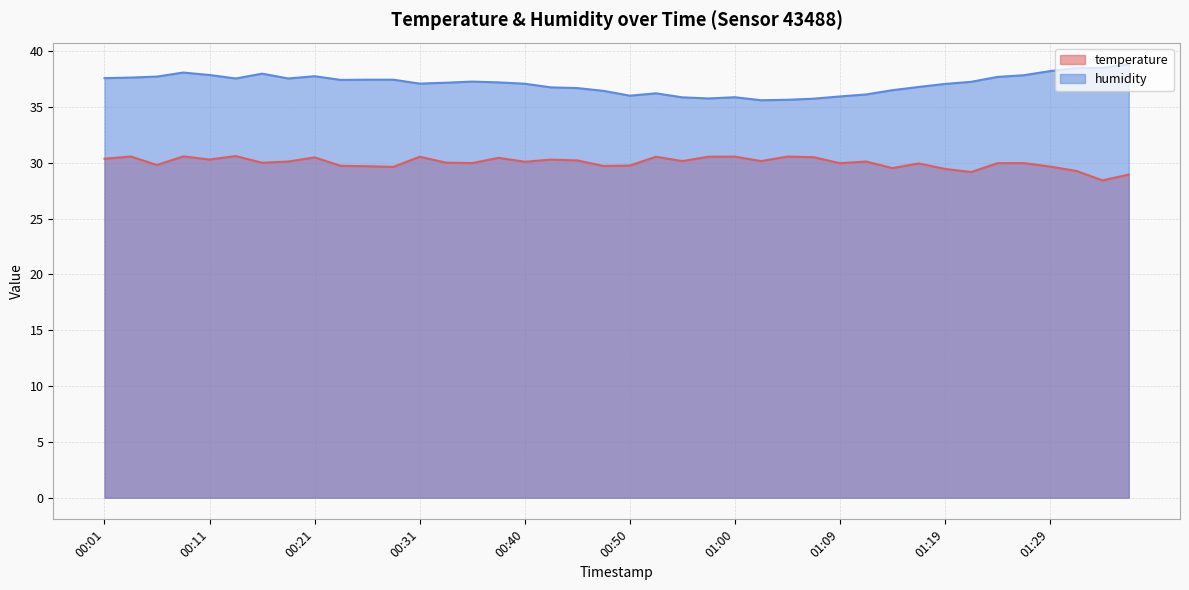

The value of temperature at 00:33 is 6.6. True or false?

False